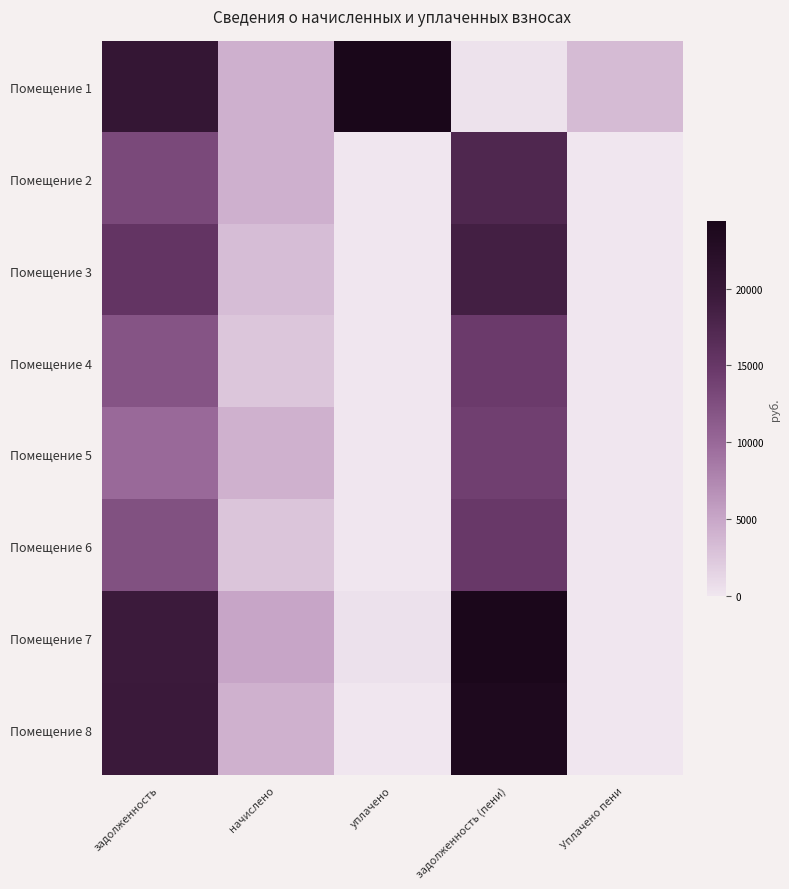

How many categories are shown in the chart?

5